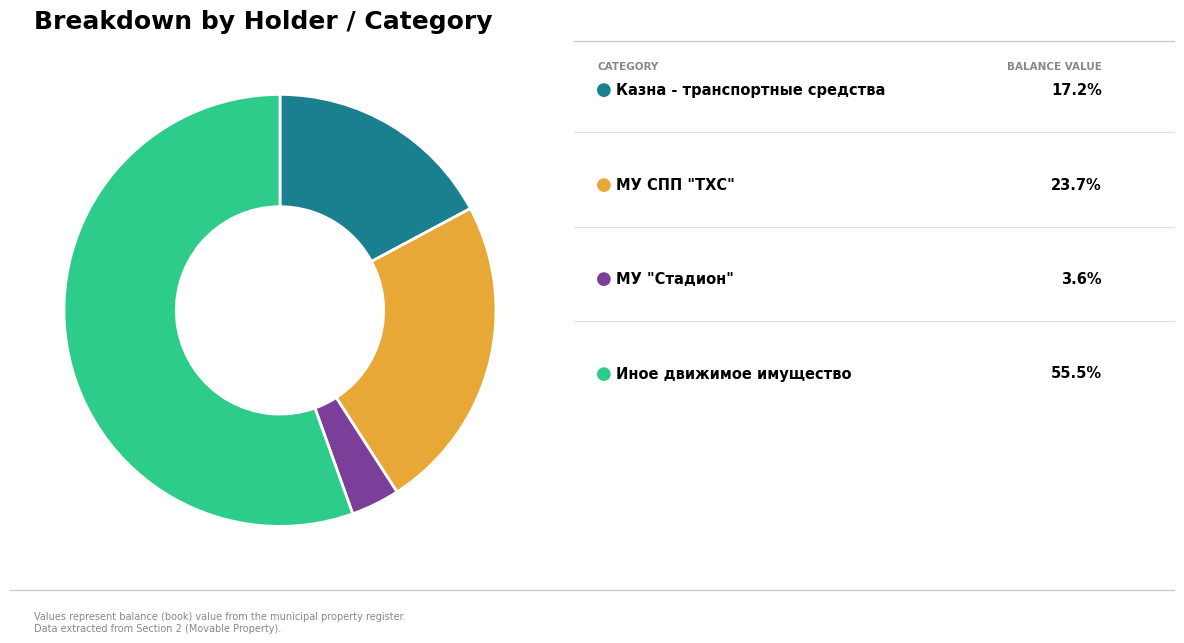

Is there any slice that represents more than half of the pie?

Yes